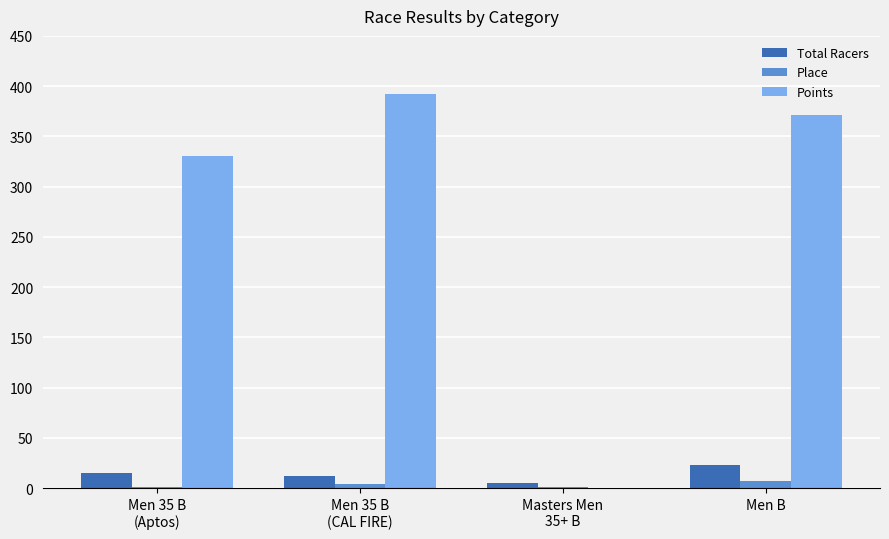

Are the bars horizontal?

No